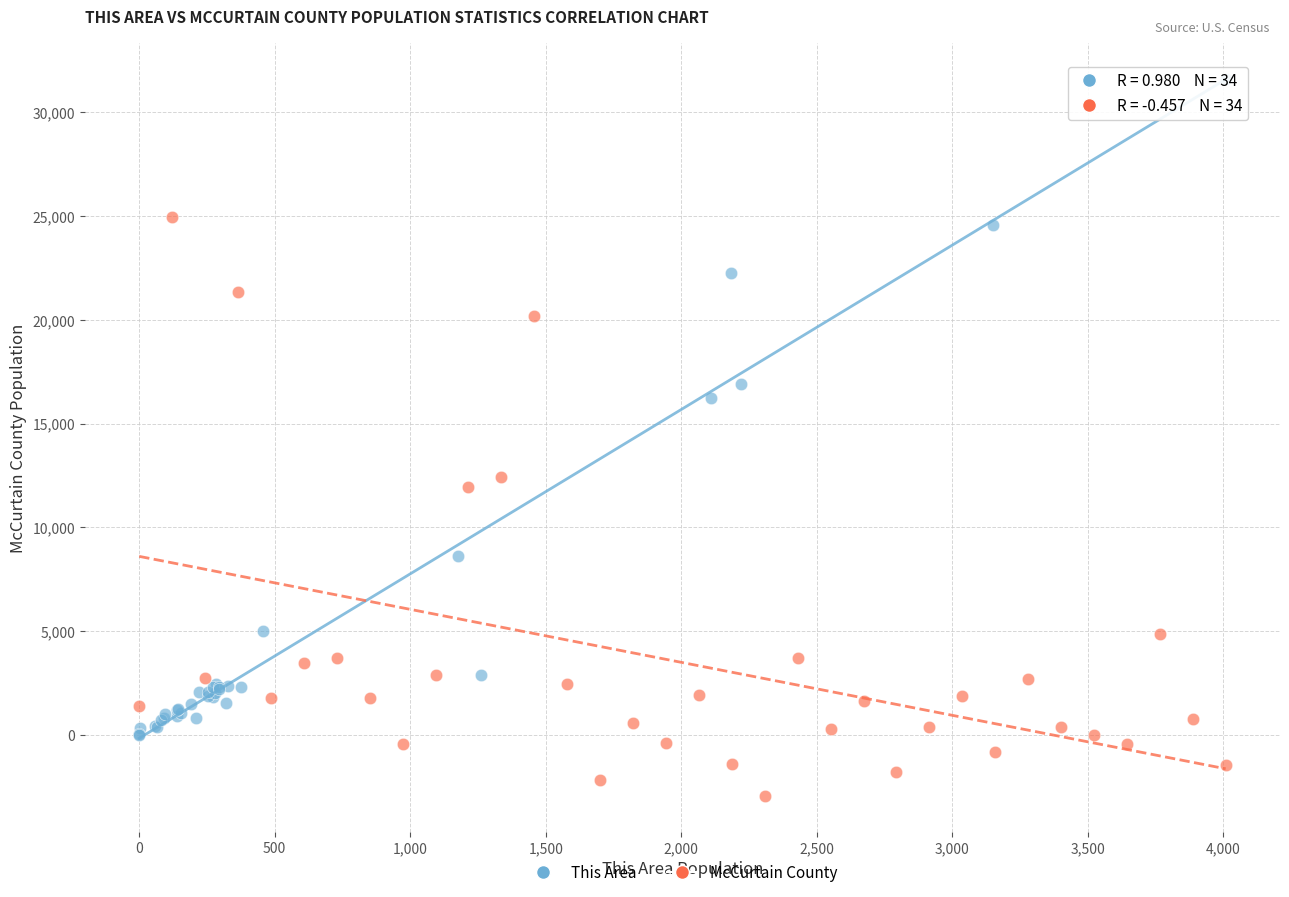

Which series reaches the minimum Y coordinate?

McCurtain County